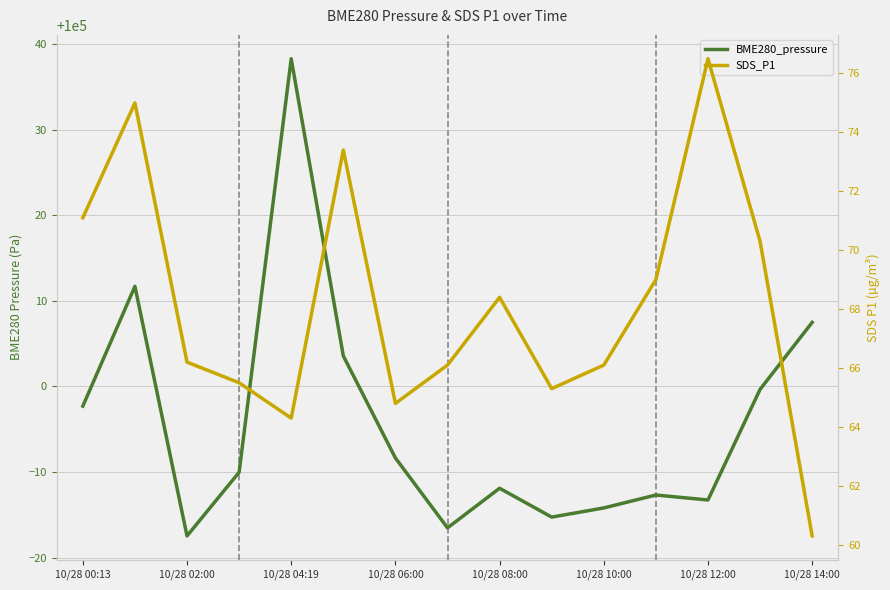

At 11, list the series in order from largest to smallest.

BME280_pressure, SDS_P1